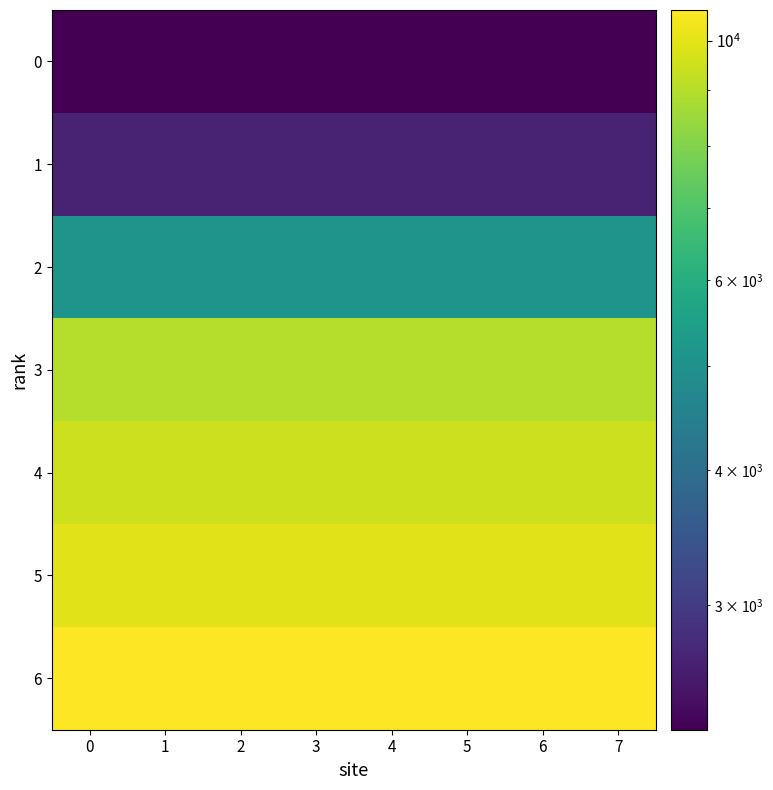

What is the total value across all series at 5?

49229